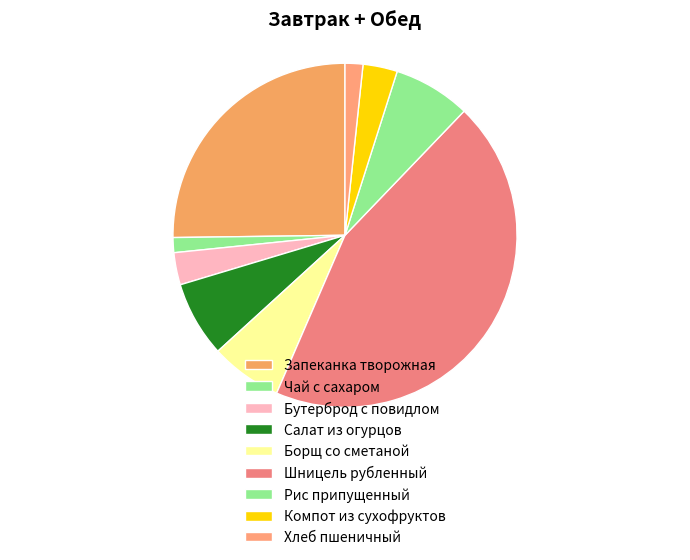

To the nearest percent, what is the average slice percentage?

11%